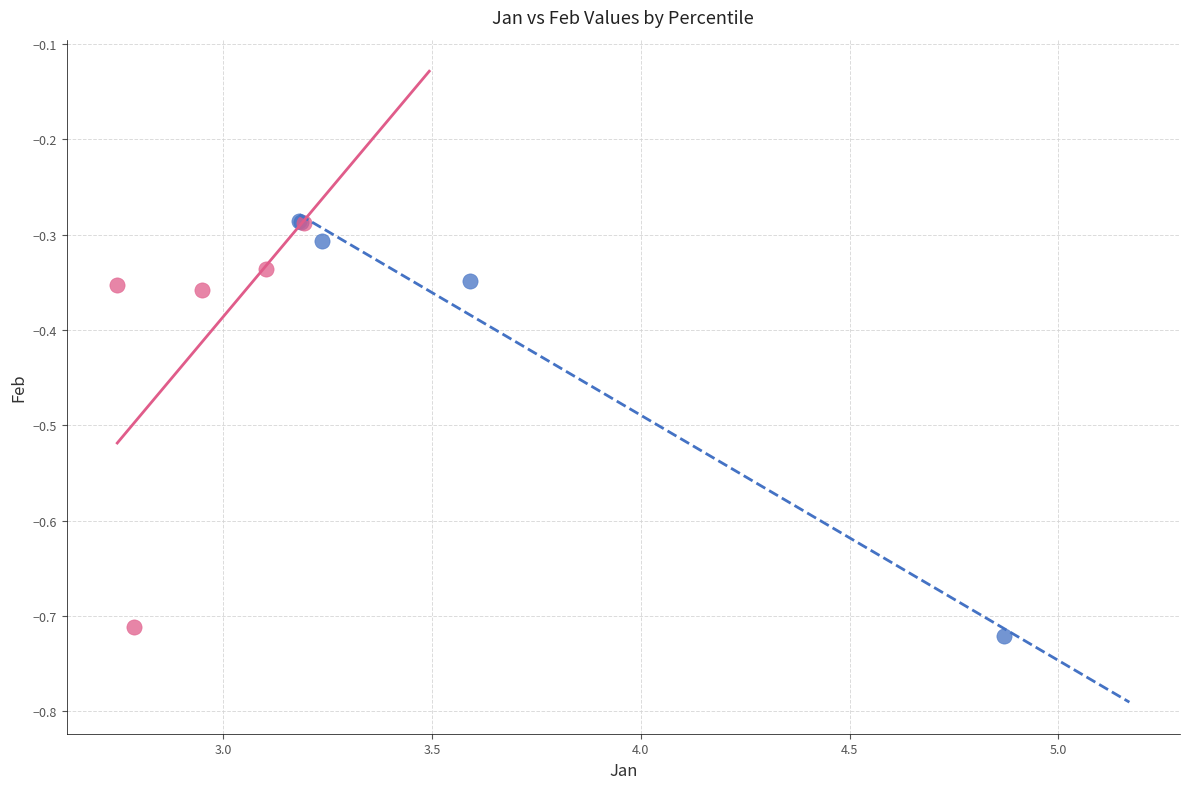

What are all the series names shown in the legend?

Lower Percentiles, Upper Percentiles